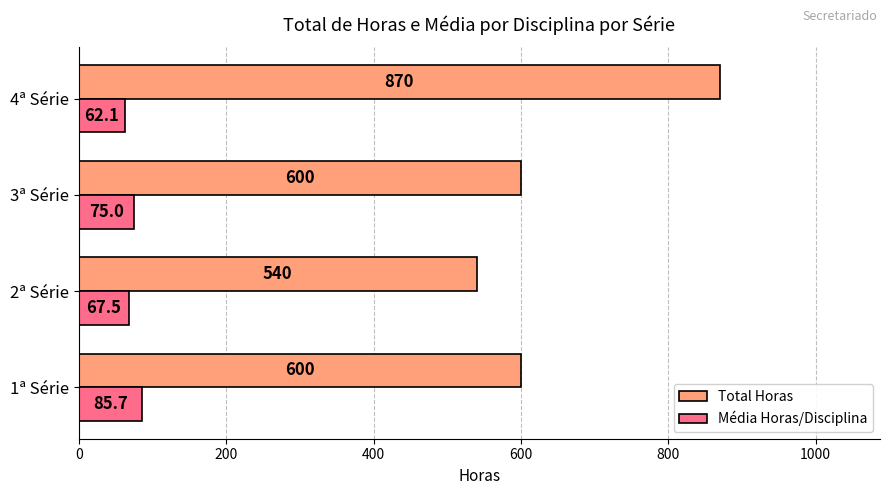

Which series has the largest range (max minus min)?

Total Horas